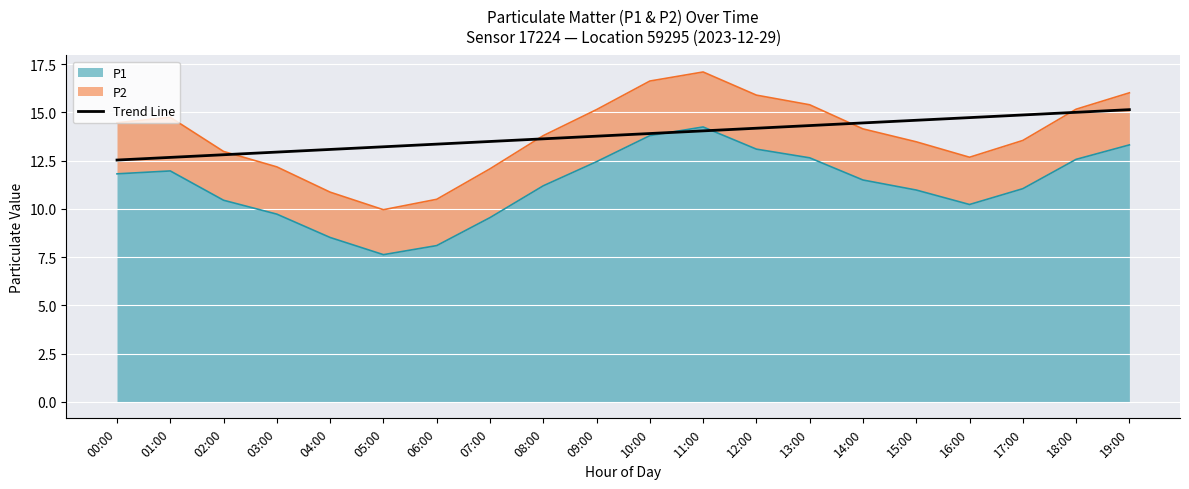

Read the value at 01:00.

12.7